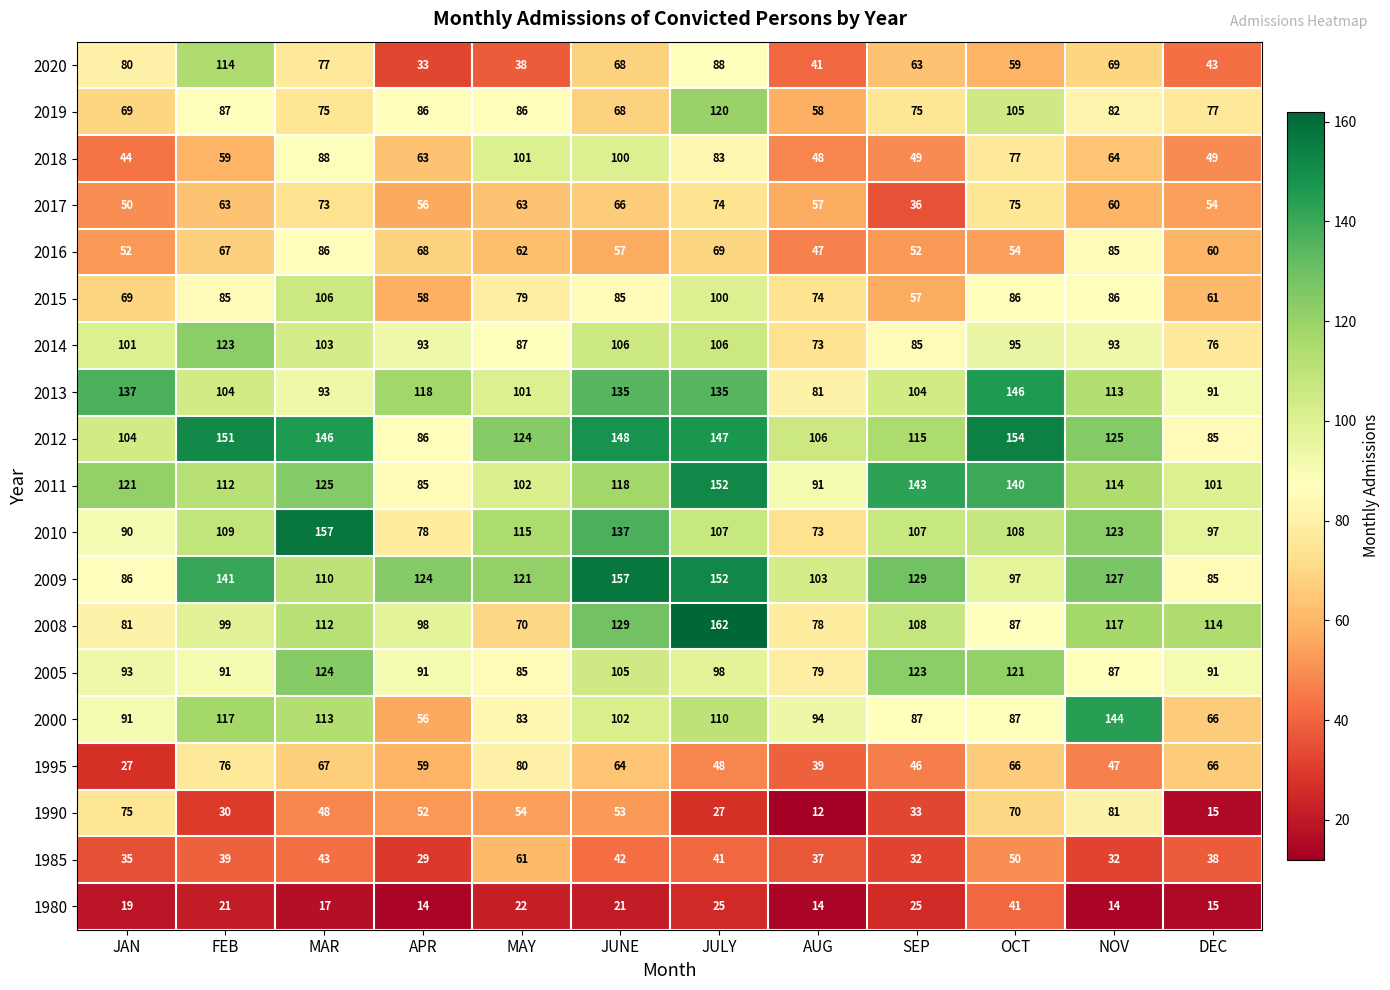

At how many categories does at least one series exceed 61?

12